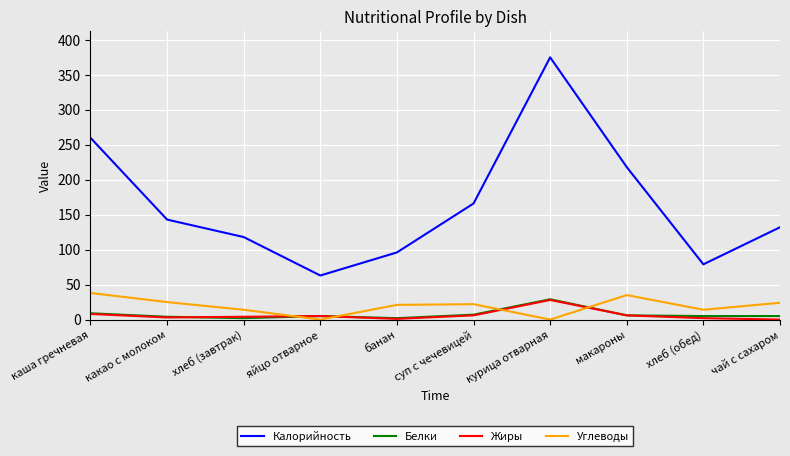

Which series has the largest total across all categories?

Калорийность